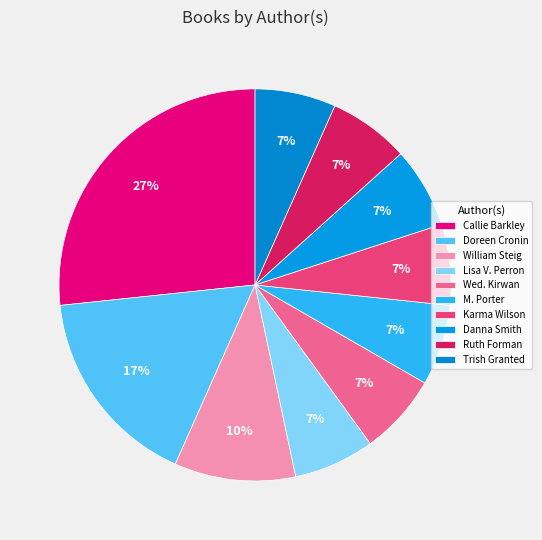

Which category has the smallest portion of the pie?

Lisa Varchol Perron (194060270)